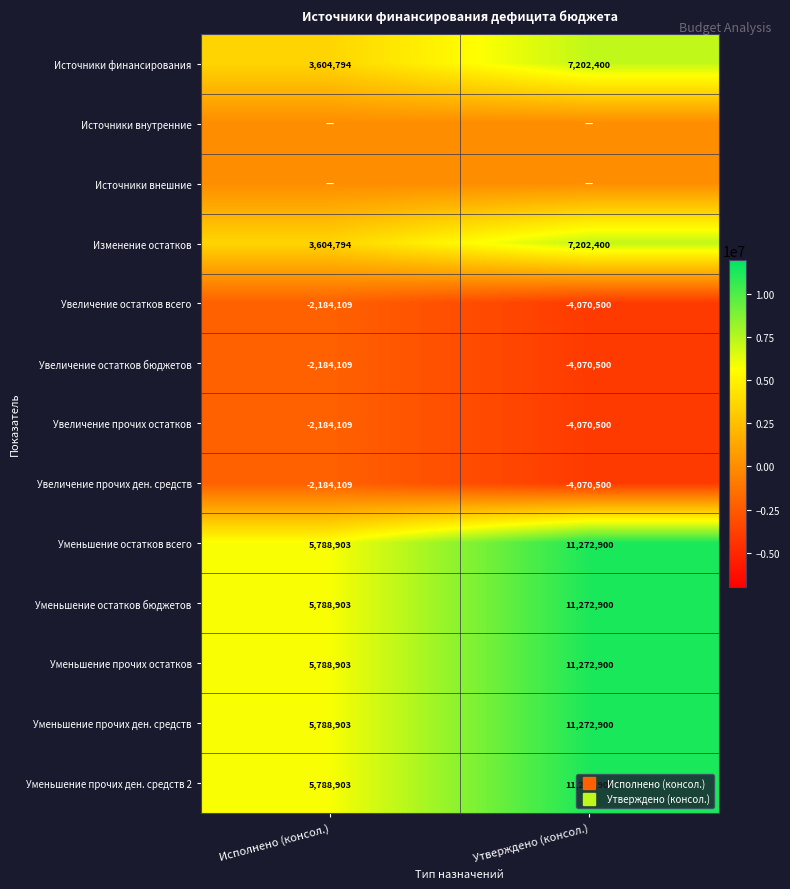

What is the approximate value of Изменение остатков at Утверждено (консол.)?

7202400.0